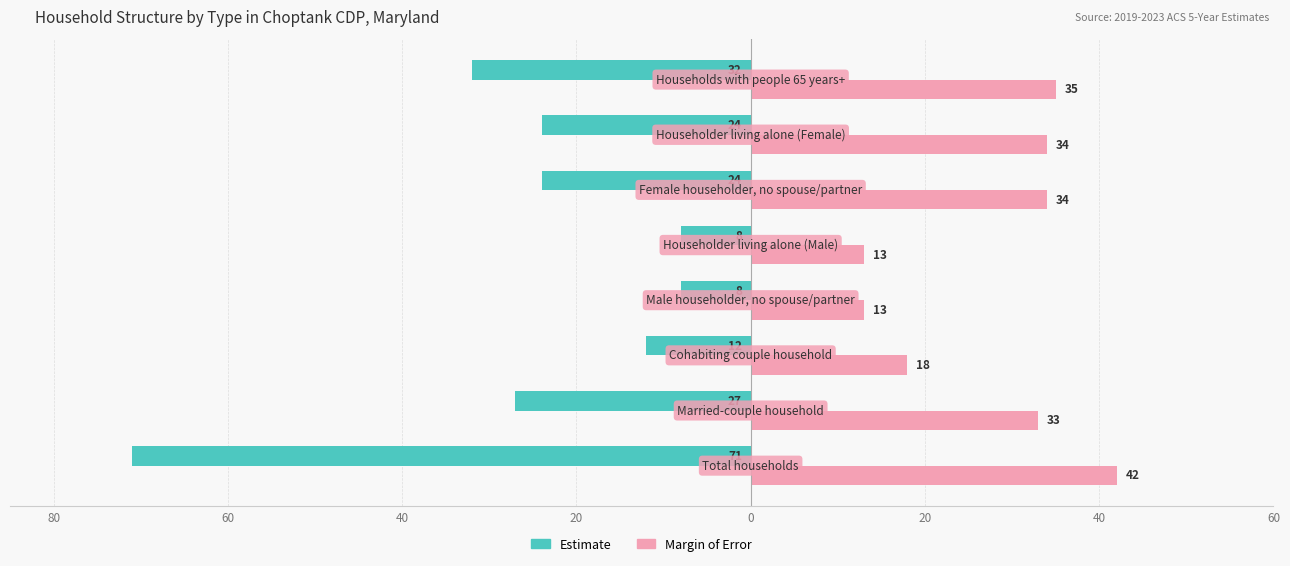

What are all the series names shown in the legend?

Estimate, Margin of Error